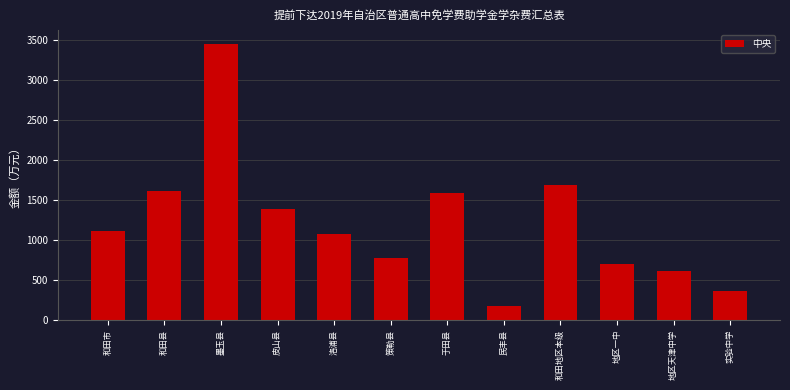

What is the difference between the maximum and minimum values?

3277.5